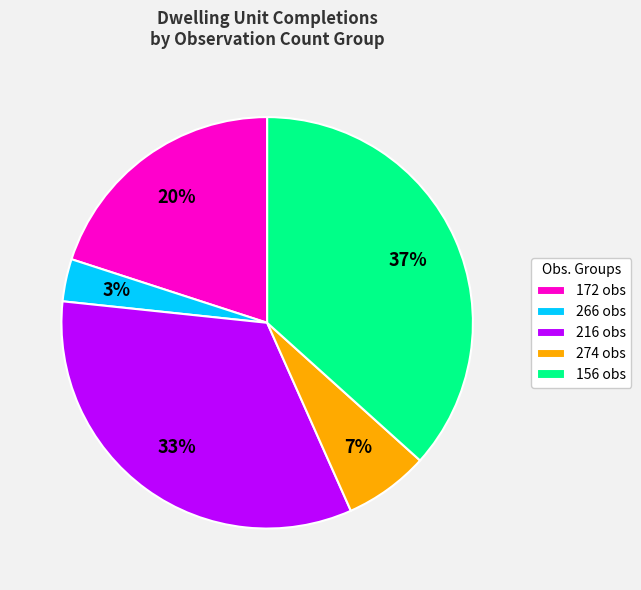

Approximately how many times larger is the value at 172 obs compared to 156 obs?

0.5